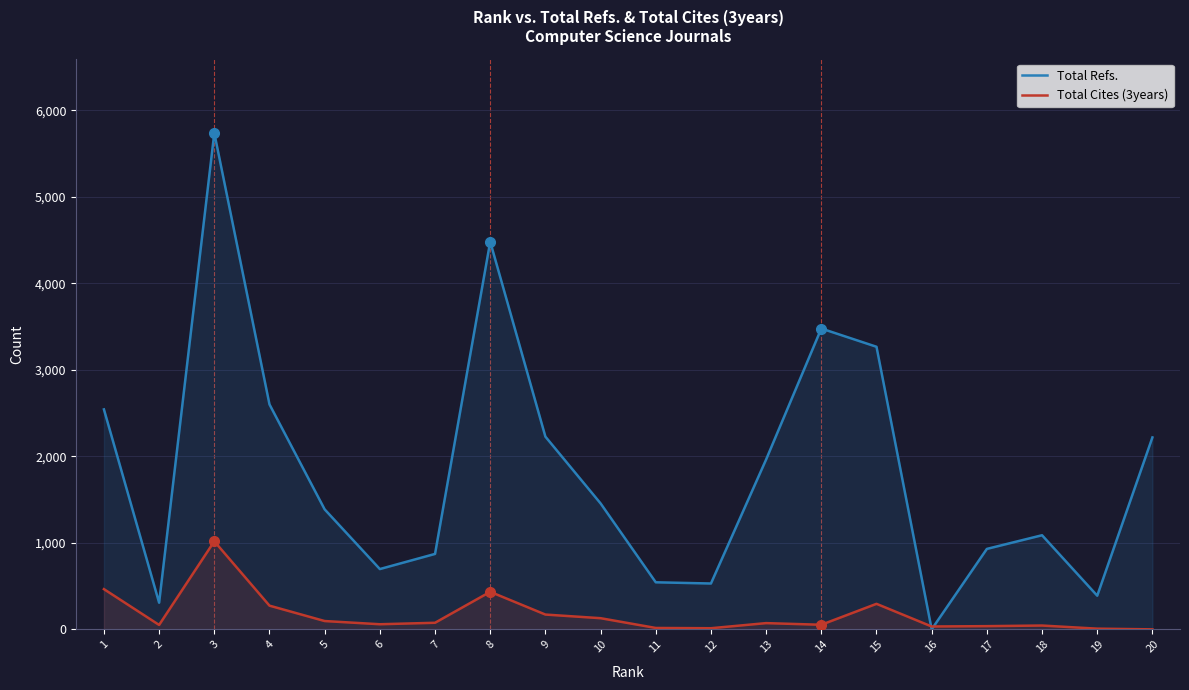

Between 6 and 8, which is larger?

8